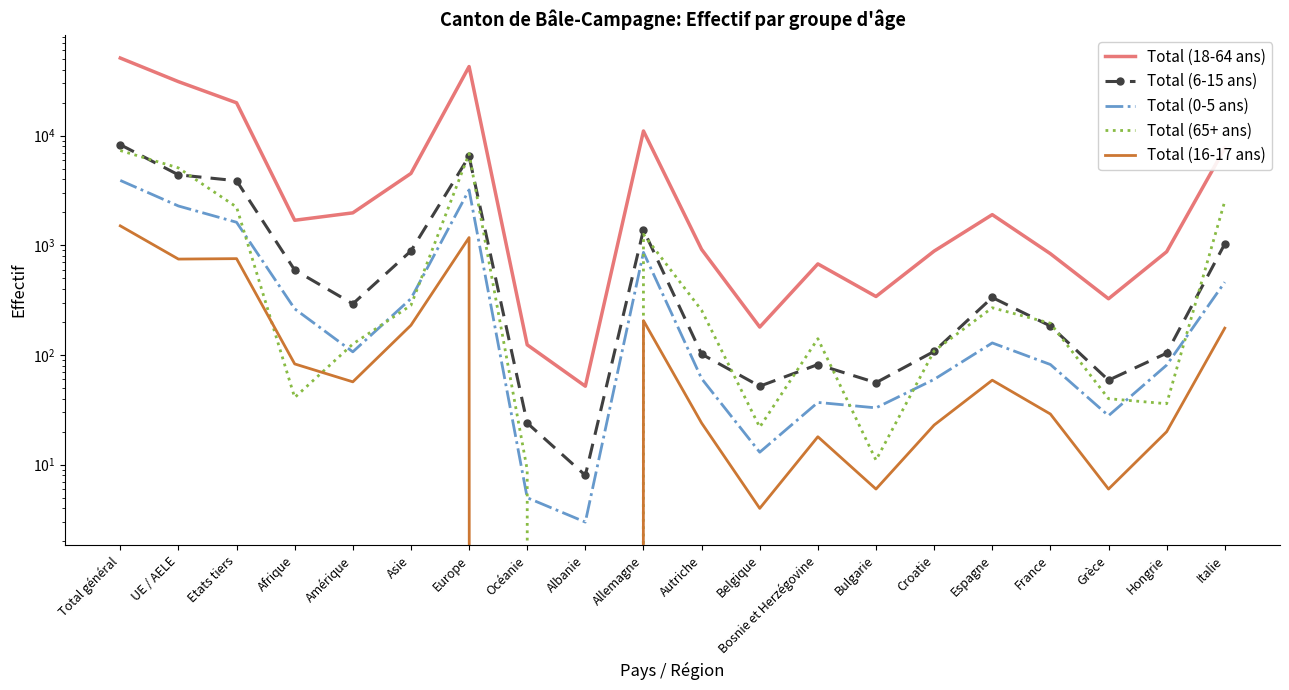

At which category does the chart reach its peak across all series?

Total général